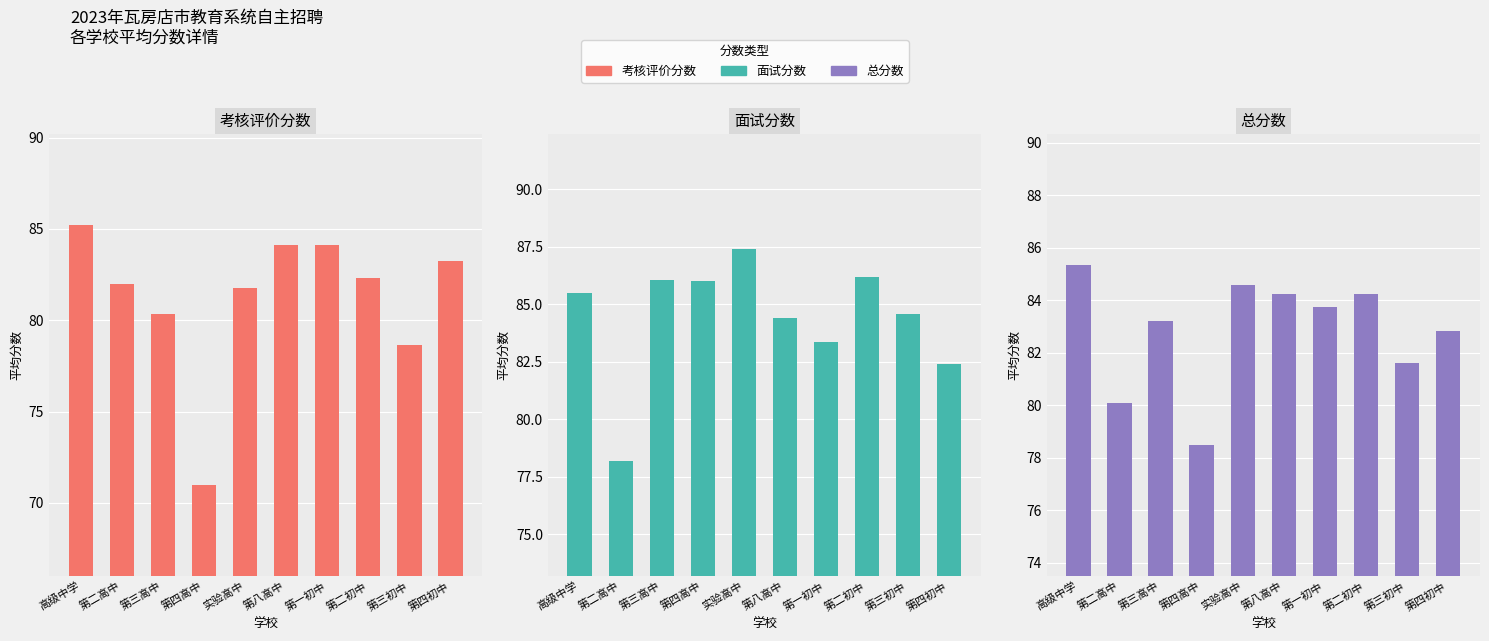

At 第八高中, list the series in order from largest to smallest.

面试分数, 总分数, 考核评价分数